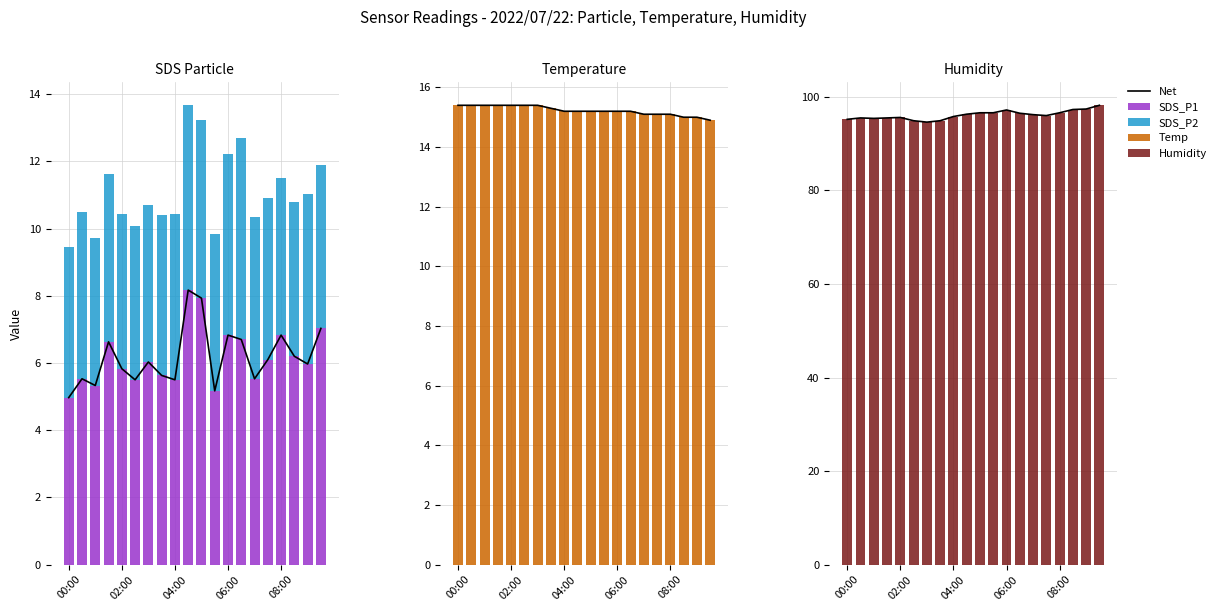

What are all the series names shown in the legend?

Net, SDS_P1, SDS_P2, Temp, Humidity